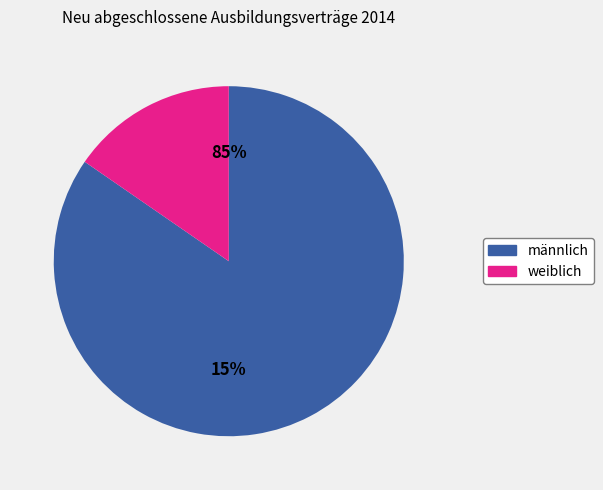

Does 11 represent more than half of the total?

No